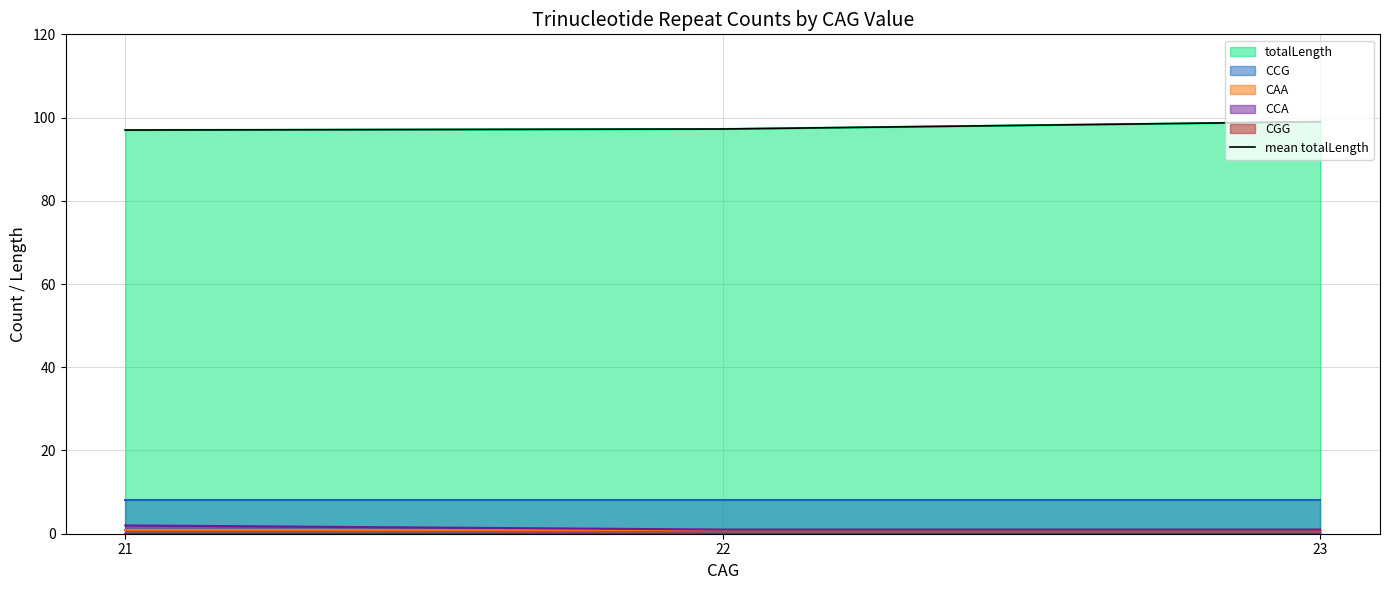

Between 22 and 21, which is larger?

22